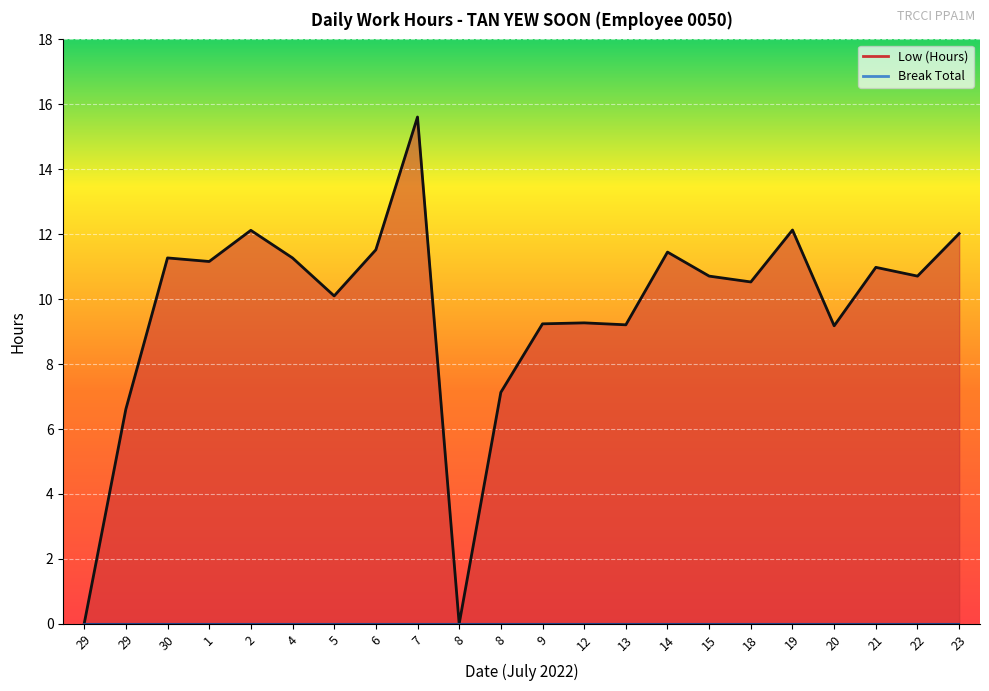

What is the difference between the maximum and minimum values?

15.6